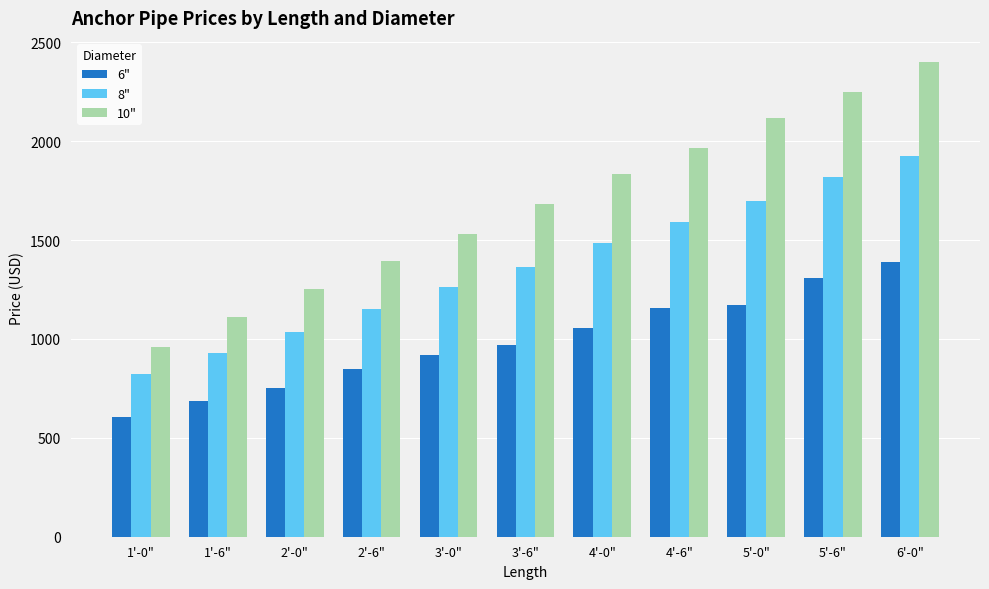

How many bars are there in each group?

3